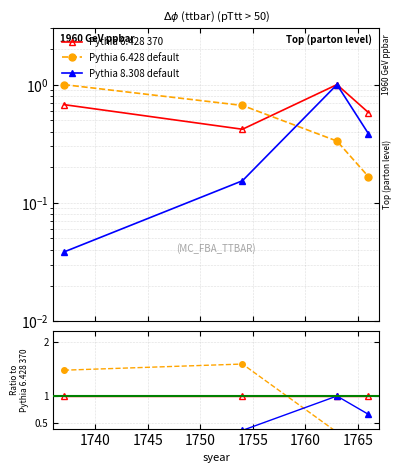

True or false: Pythia 6.428 370 and Pythia 8.308 default cross at least once.

False